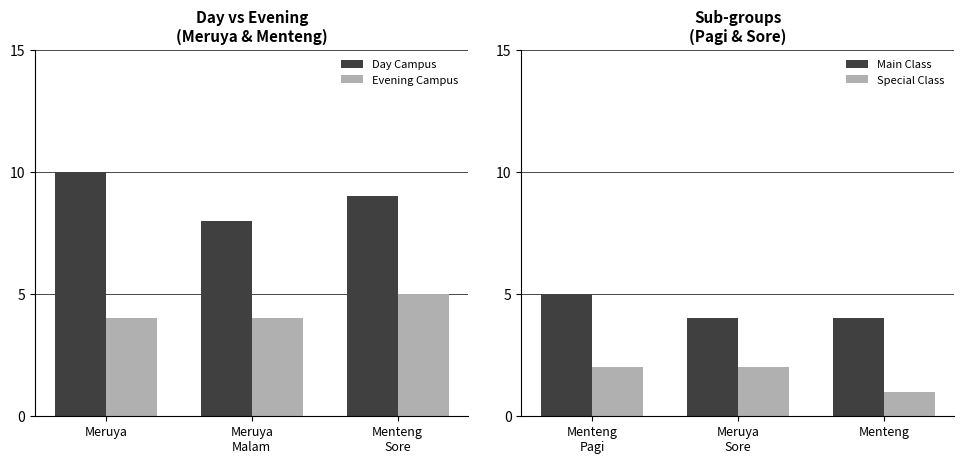

The value of Day Campus at Meruya is 18. True or false?

False